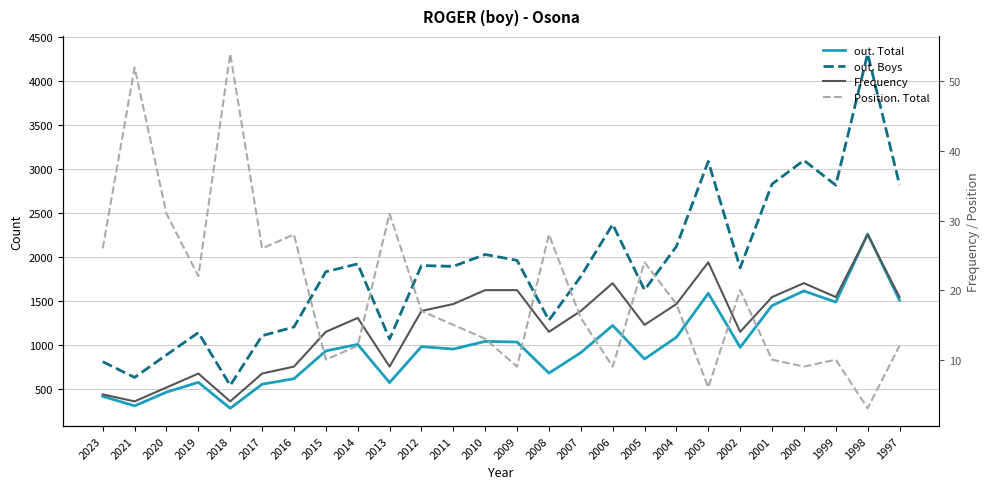

Reading left to right, extract all data points from this chart.

out. Total: 417	309	465	576	281	555	617	933	1007	573	982	954	1041	1034	681	913	1222	841	1088	1587	974	1447	1614	1487	2260	1509
out. Boys: 810	632	888	1141	541	1105	1205	1832	1921	1068	1902	1893	2028	1961	1281	1778	2370	1625	2120	3085	1877	2827	3097	2815	4308	2819
Frequency: 5	4	6	8	4	8	9	14	16	9	17	18	20	20	14	17	21	15	18	24	14	19	21	19	28	19
Position. Total: 26	52	31	22	54	26	28	10	12	31	17	15	13	9	28	16	9	24	18	6	20	10	9	10	3	12